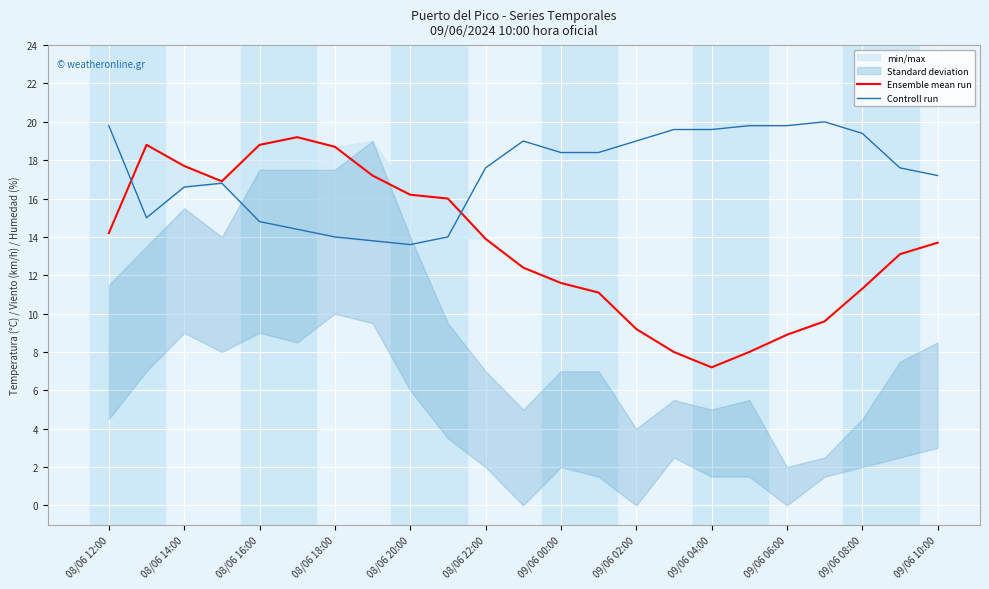

At which label does Ensemble mean run reach its minimum?

09/06 04:00